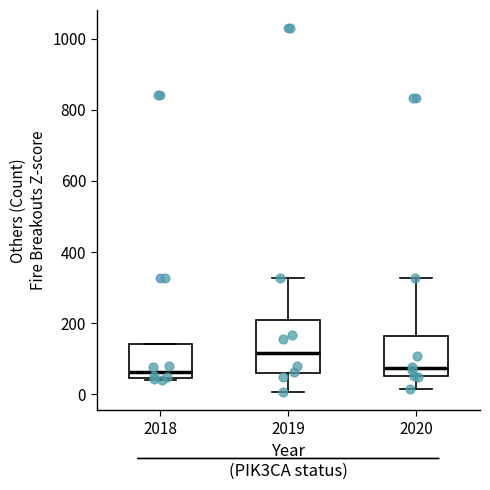

Comparing the boxes themselves (not the whiskers), which one is the tallest?

2019